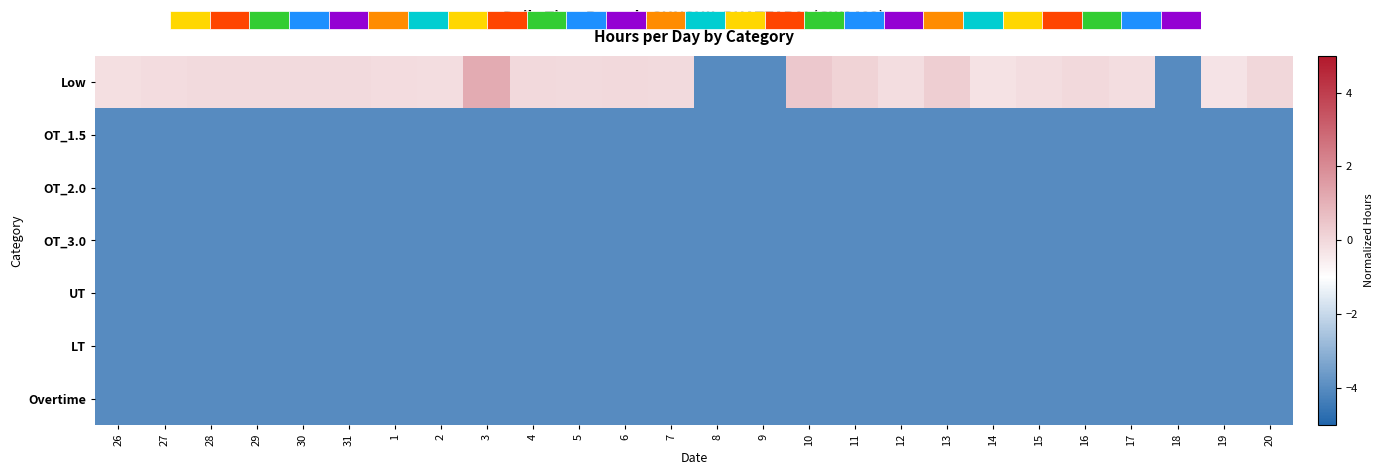

Which label corresponds to the smallest value in the chart?

8